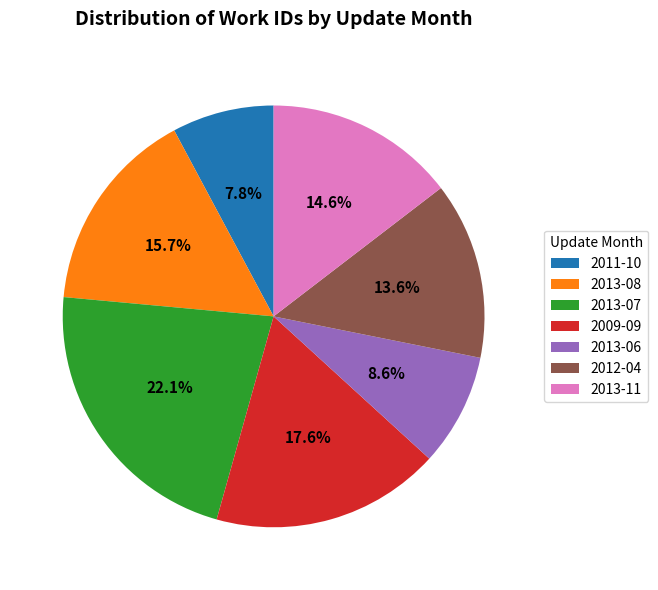

To the nearest percent, what portion does 2013-11 represent?

15%